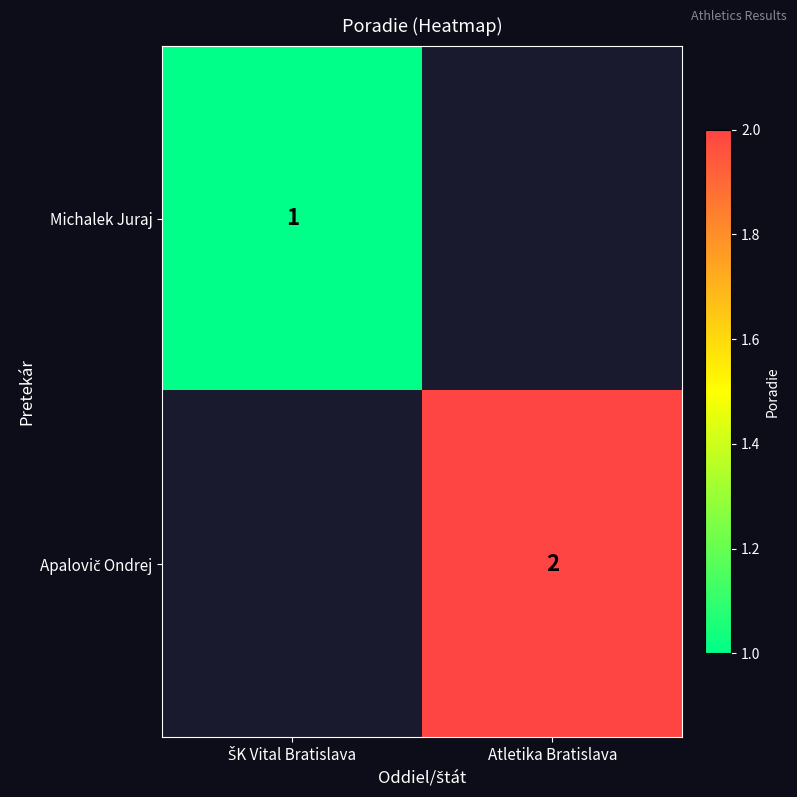

At which category does the chart reach its peak across all series?

Atletika Bratislava